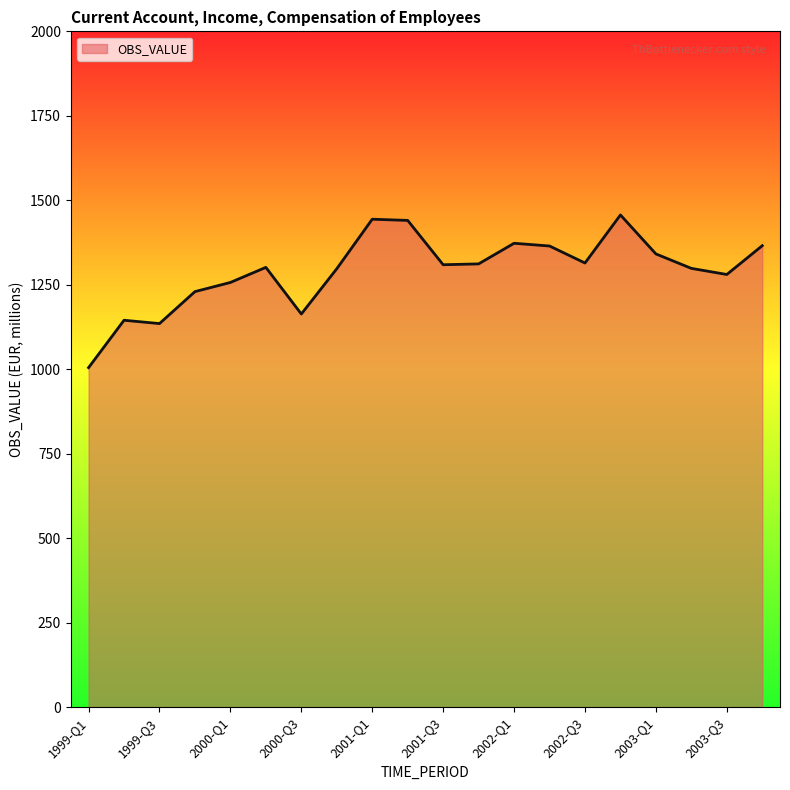

What is the minimum value shown in the chart?

1004.8